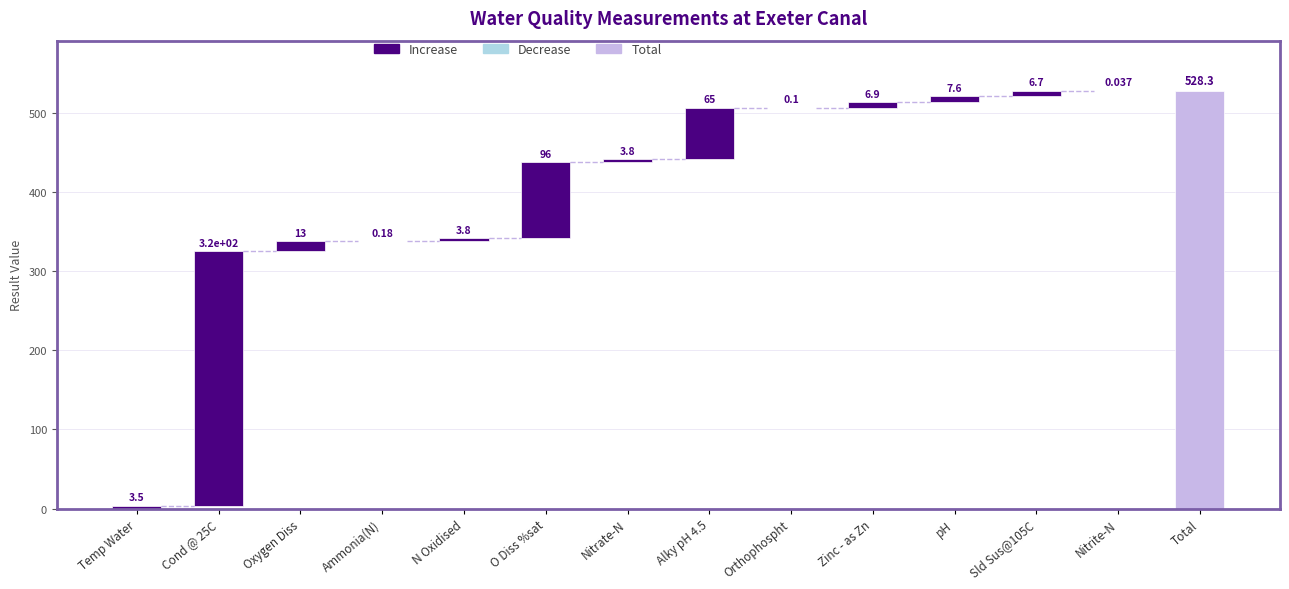

Does the chart contain any negative values?

No